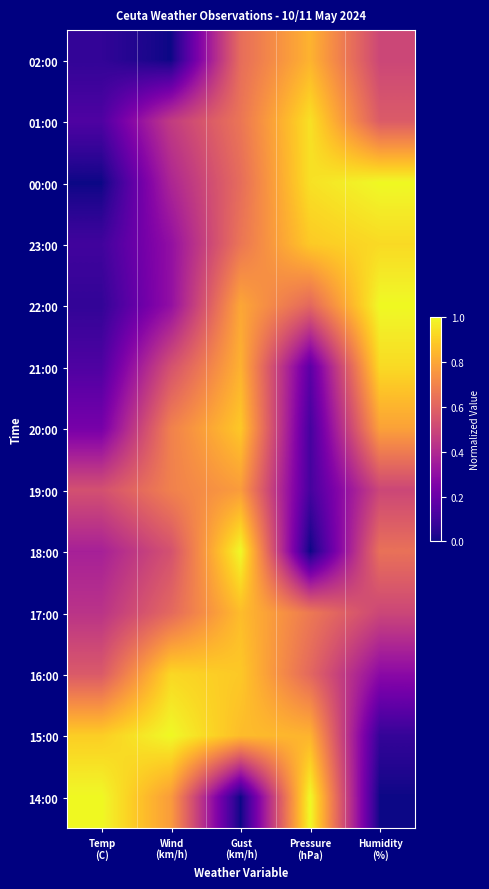

What is the total value across all series at Pressure
(hPa)?

7.7